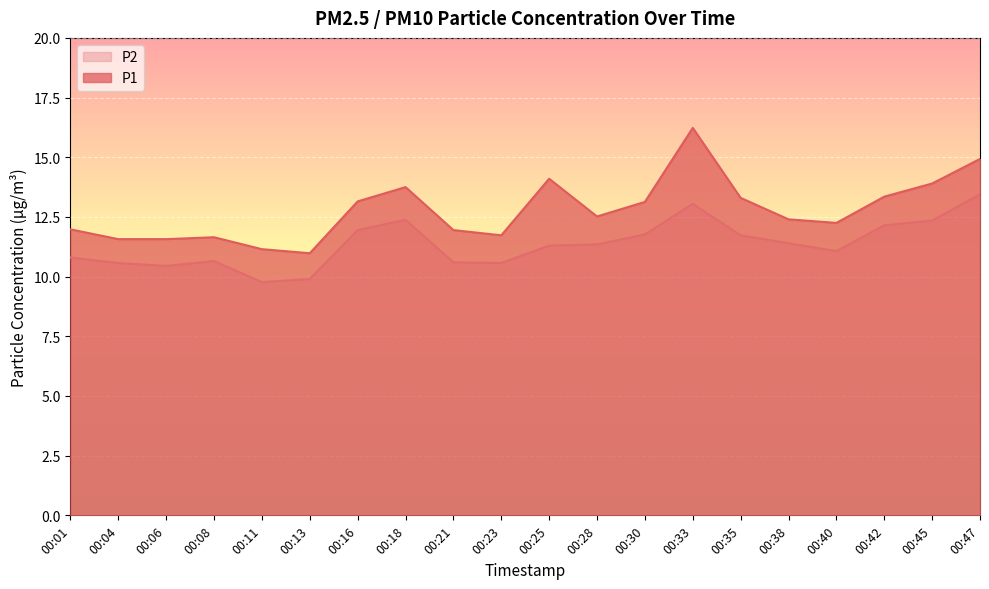

What is the difference between the maximum and second lowest values in the P1 series?

5.1